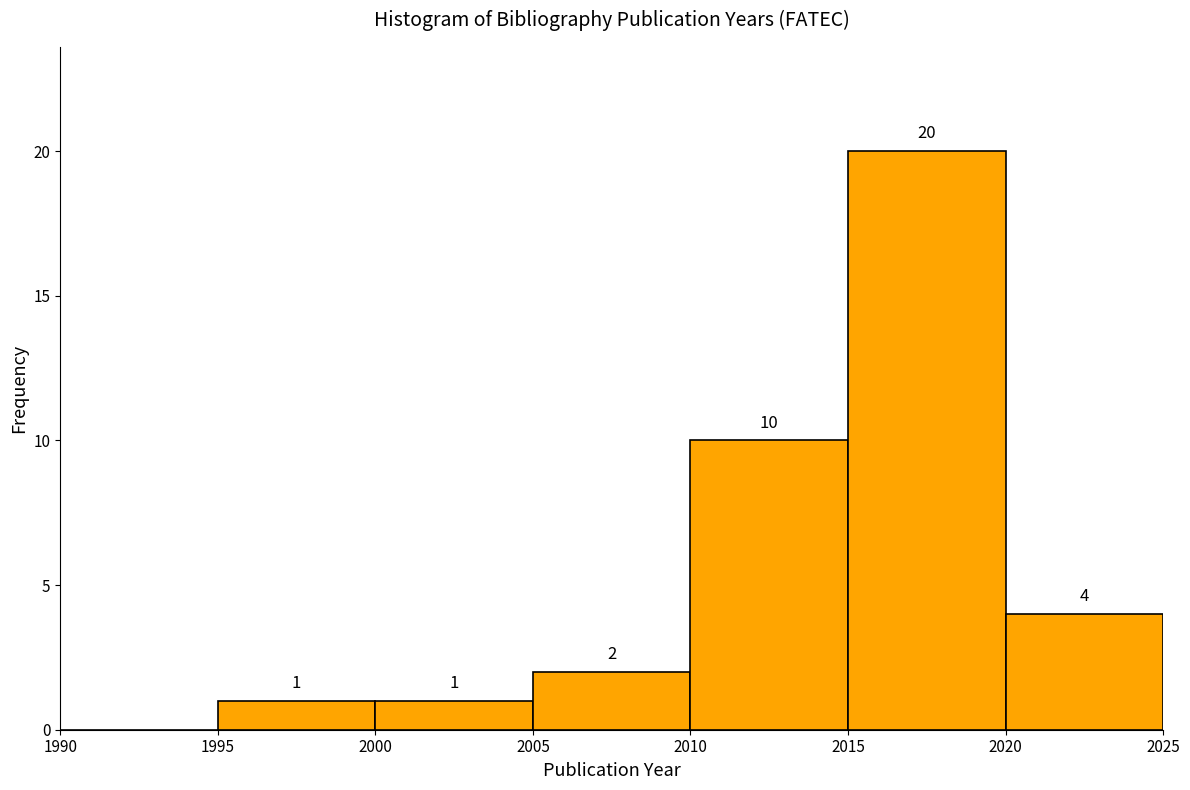

Over which range of the x-axis is the bar tallest?

2015 to 2020